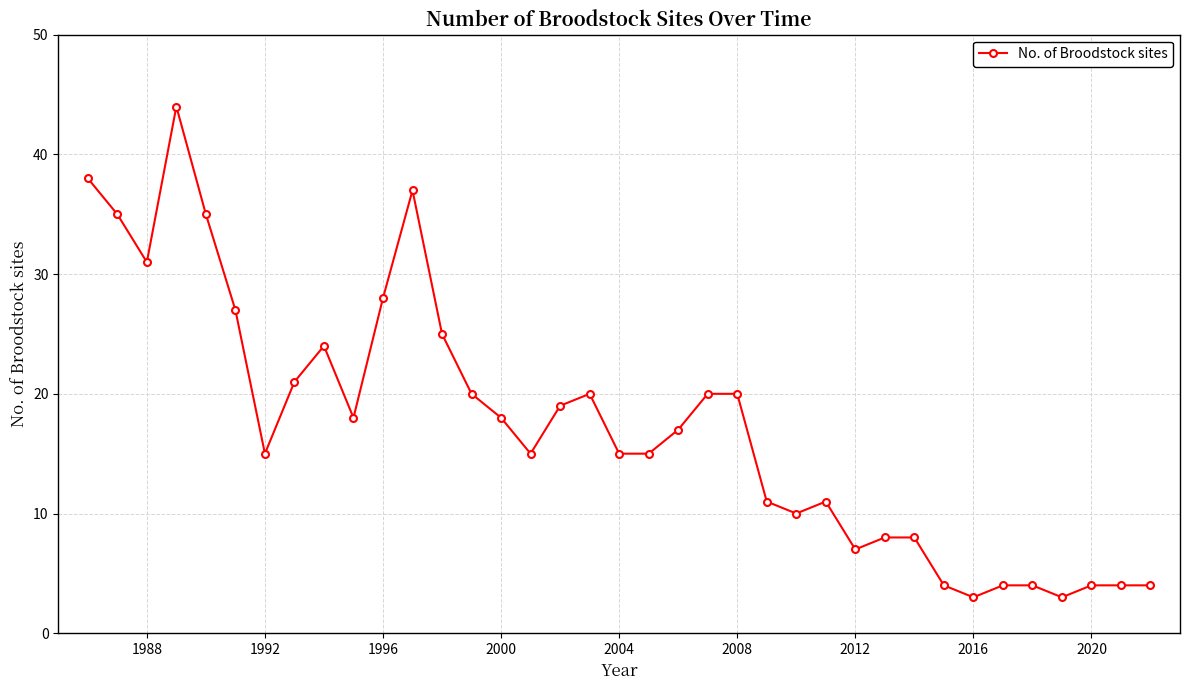

Does the chart have visible grid lines?

Yes